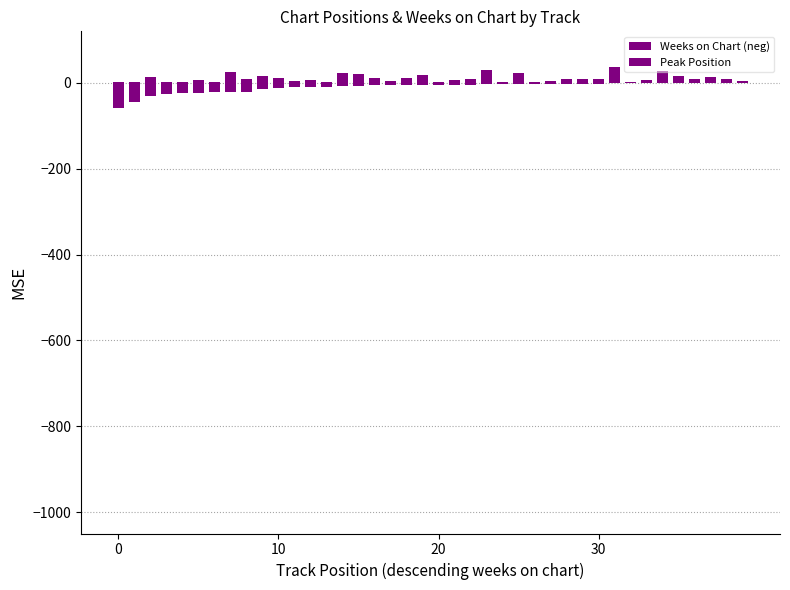

Reading right to left, what are all the values shown in this chart?

Weeks on Chart (neg): -1	-1	-1	-1	-1	-1	-1	-1	-1	-2	-2	-3	-3	-3	-3	-3	-3	-4	-4	-4	-4	-5	-6	-6	-8	-8	-9	-9	-10	-13	-14	-21	-22	-22	-23	-24	-27	-31	-45	-59
Peak Position: 4	8	13	9	16	28	7	3	36	9	8	10	5	2	24	1	31	9	6	2	19	11	4	12	20	22	2	7	5	11	17	9	26	1	7	1	1	14	1	1